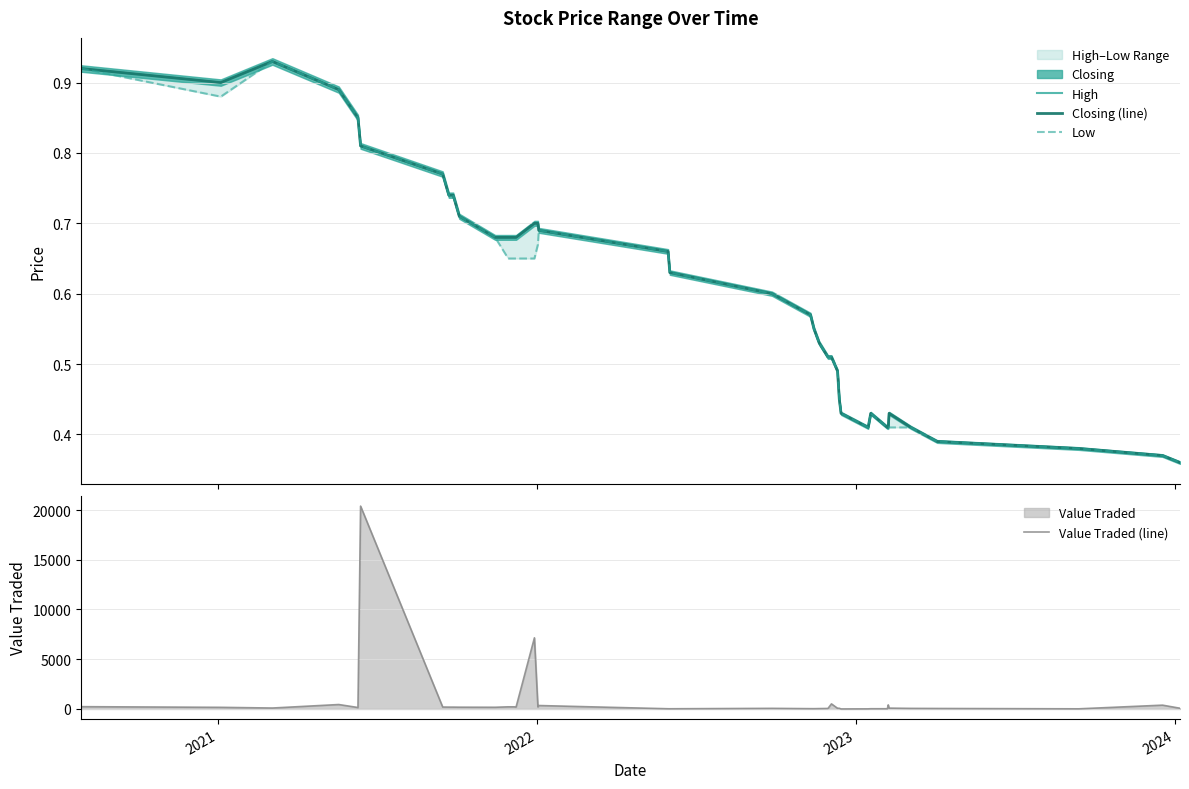

In High, how many points are higher than both neighbors (excluding endpoints)?

3